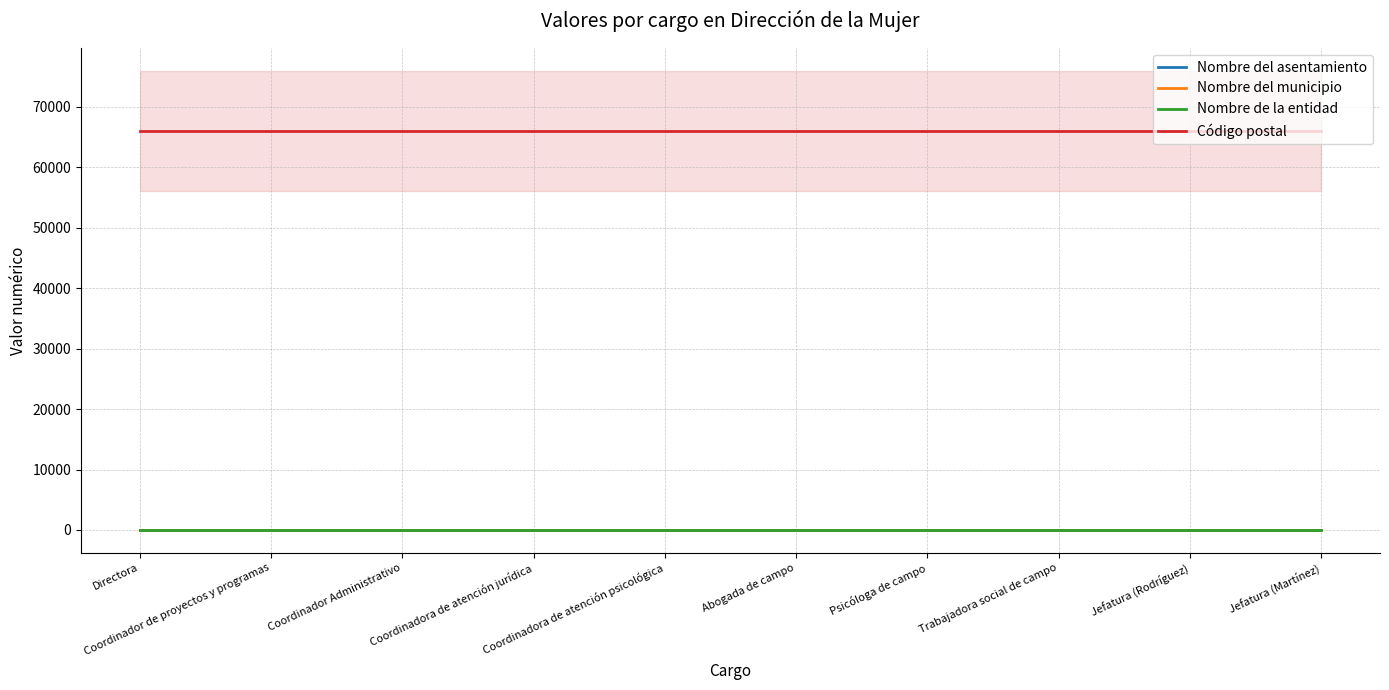

Does the chart have visible grid lines?

Yes